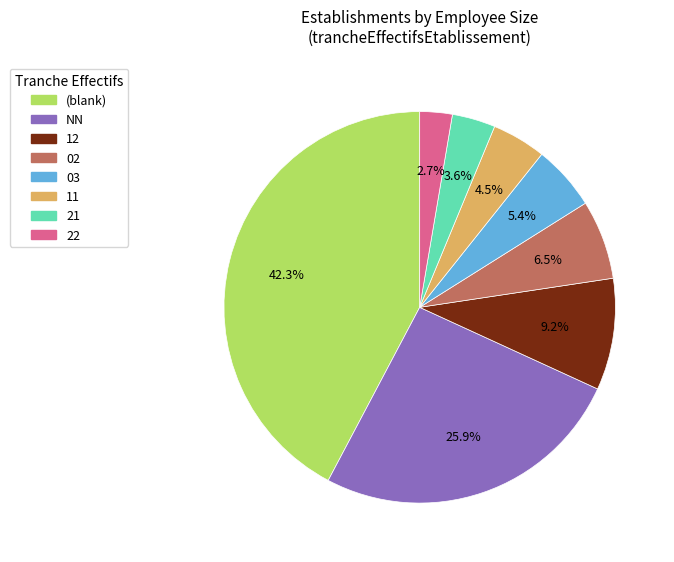

What portion of the pie excludes 21?

96.4%